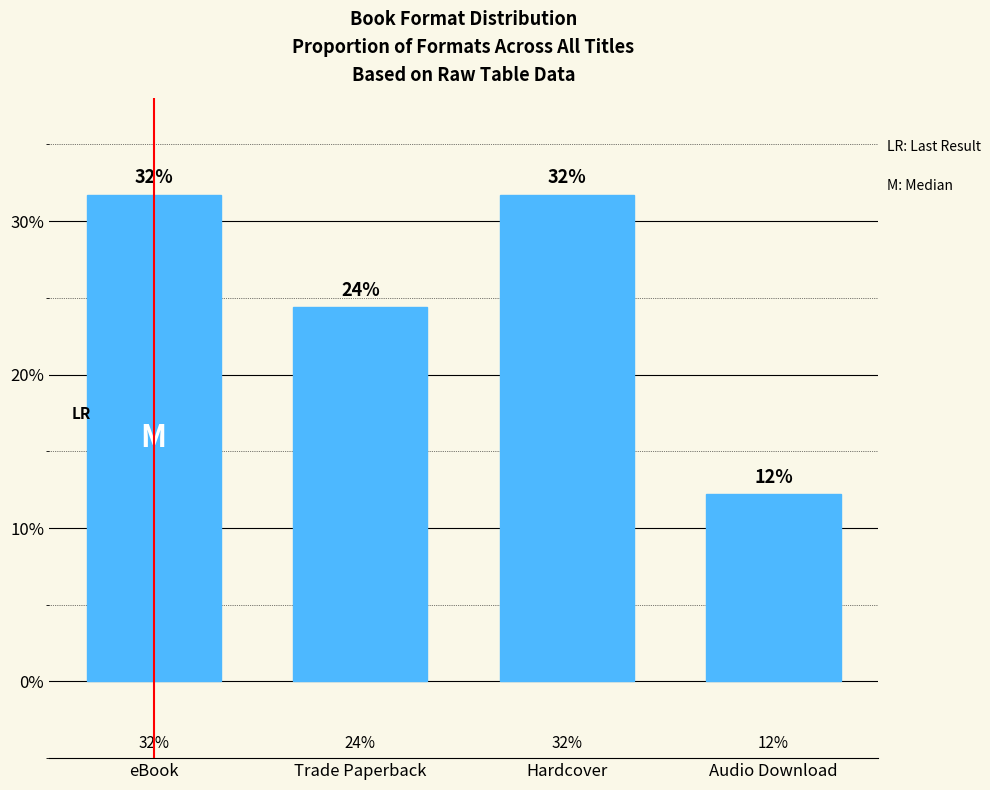

Does the chart contain any negative values?

No